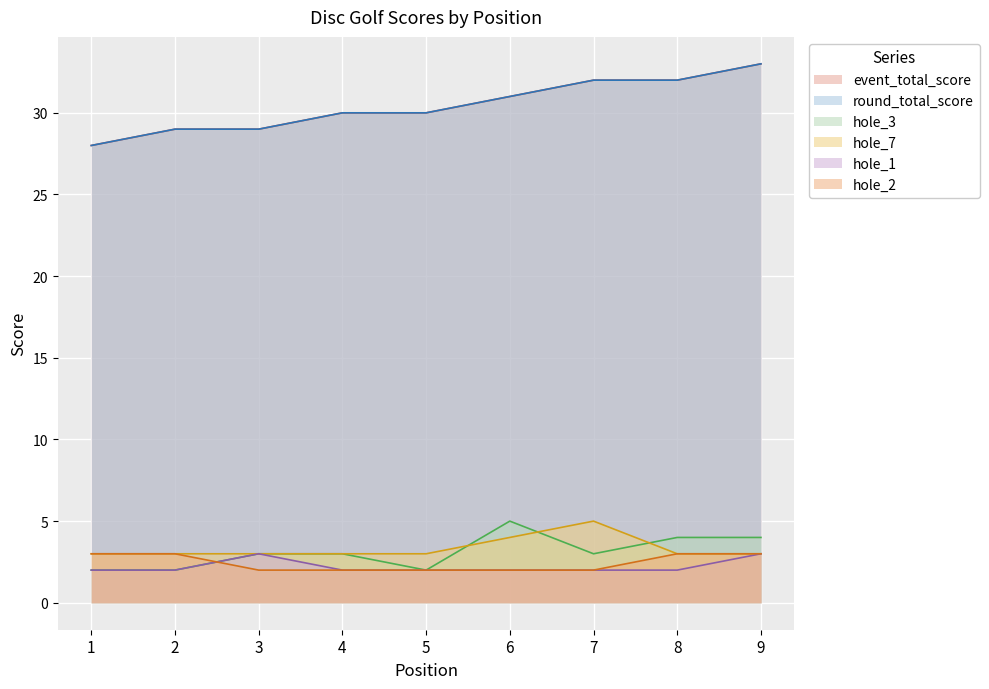

The value of event_total_score at 4 is 9. True or false?

False